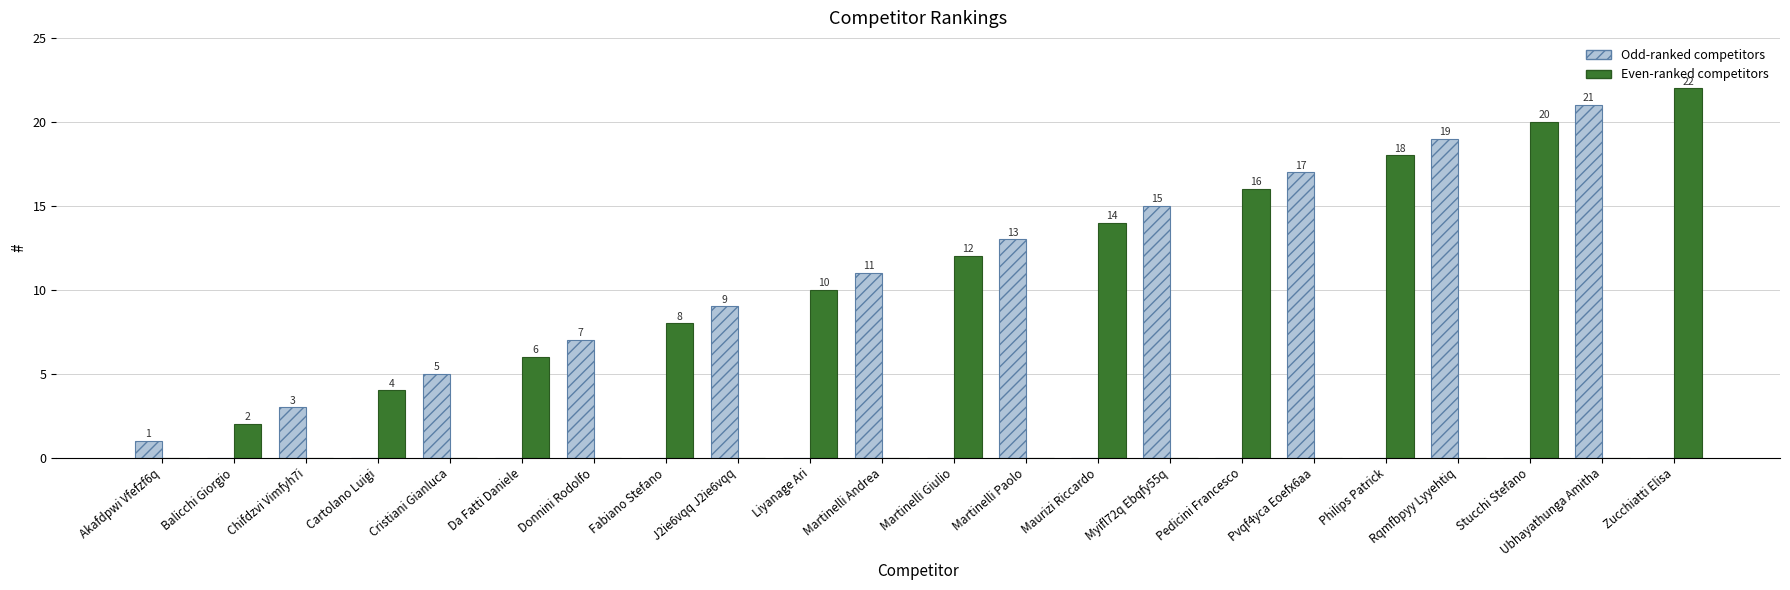

Reading left to right, what are all the values shown in this chart?

Odd-ranked competitors: 1	0	3	0	5	0	7	0	9	0	11	0	13	0	15	0	17	0	19	0	21	0
Even-ranked competitors: 0	2	0	4	0	6	0	8	0	10	0	12	0	14	0	16	0	18	0	20	0	22